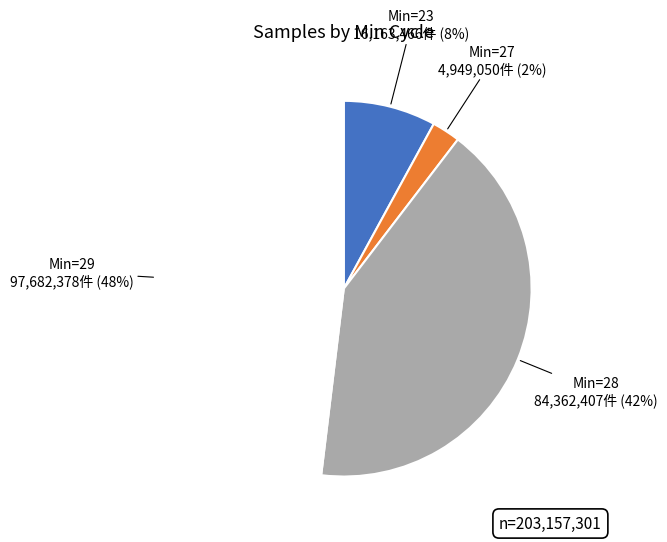

To the nearest percent, what is the difference between the largest and smallest slice percentages?

46%